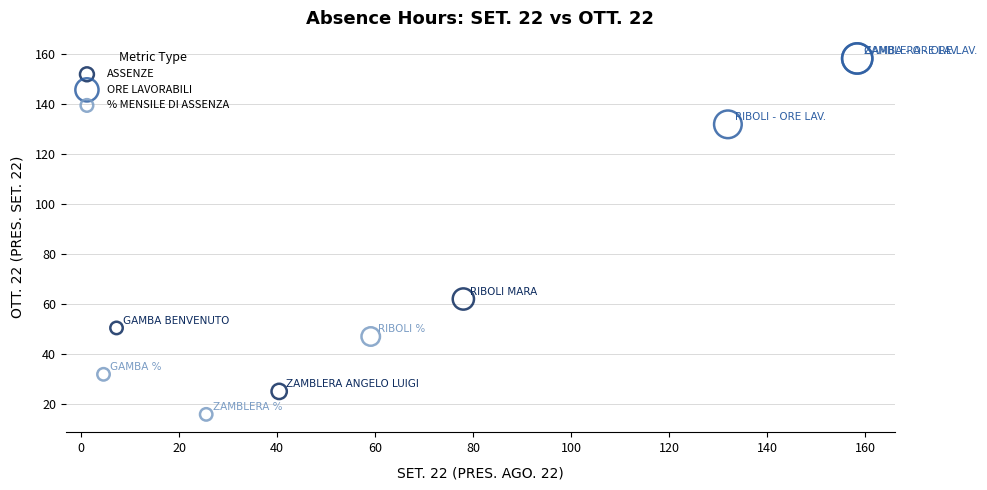

Which series reaches the minimum Y coordinate?

% MENSILE DI ASSENZA